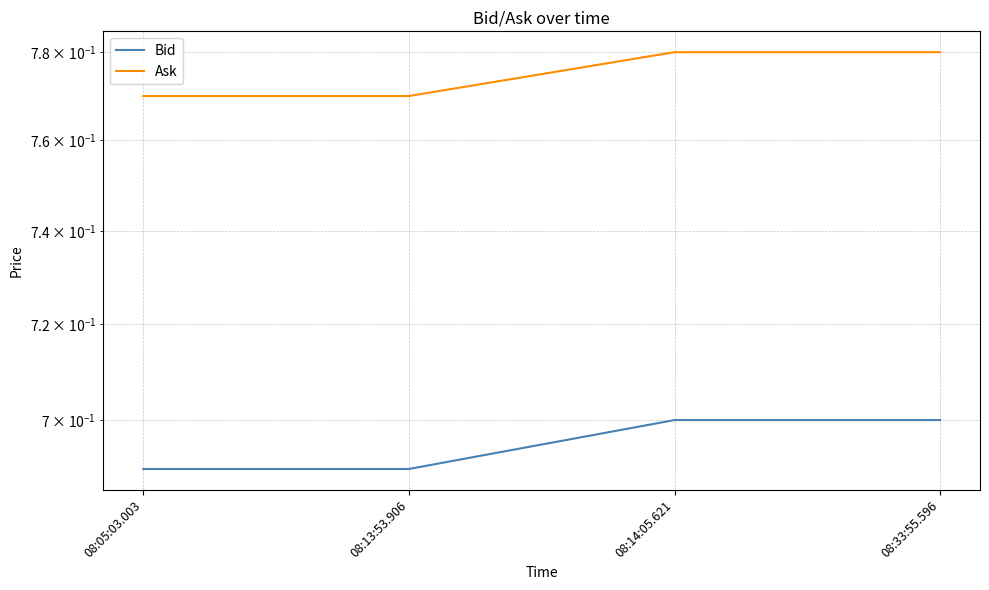

Where is Ask nearest to the value 0?

08:05:03.003